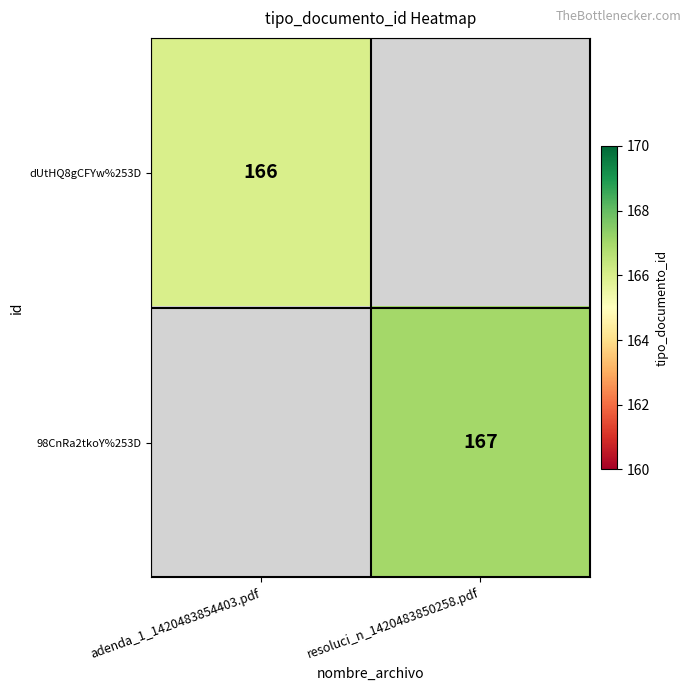

At how many categories does at least one series exceed 166?

1